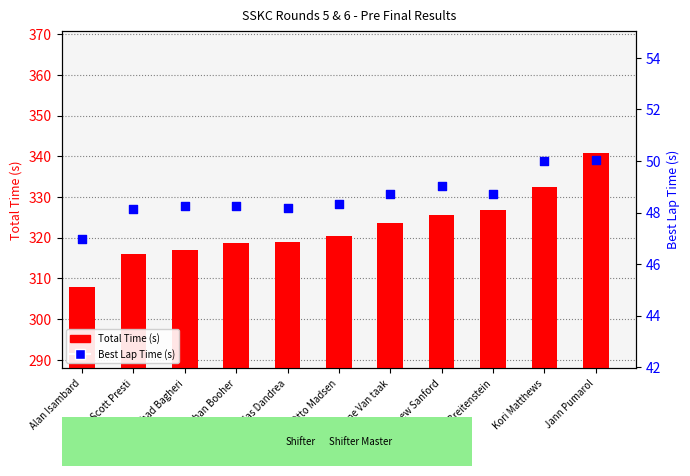

Which series has the largest Y range (max minus min)?

Total Time (s)